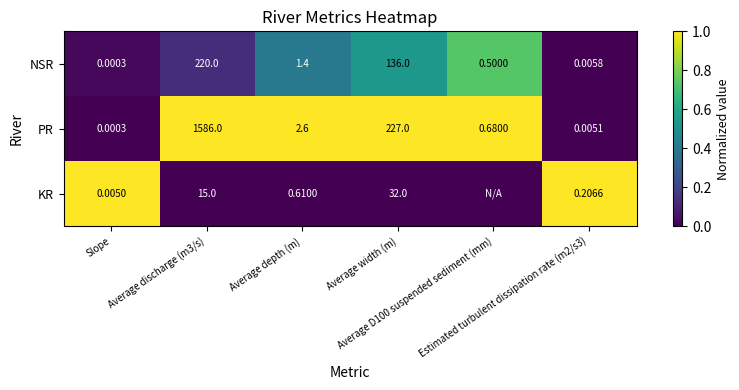

How many values in the PR series exceed 2?

3